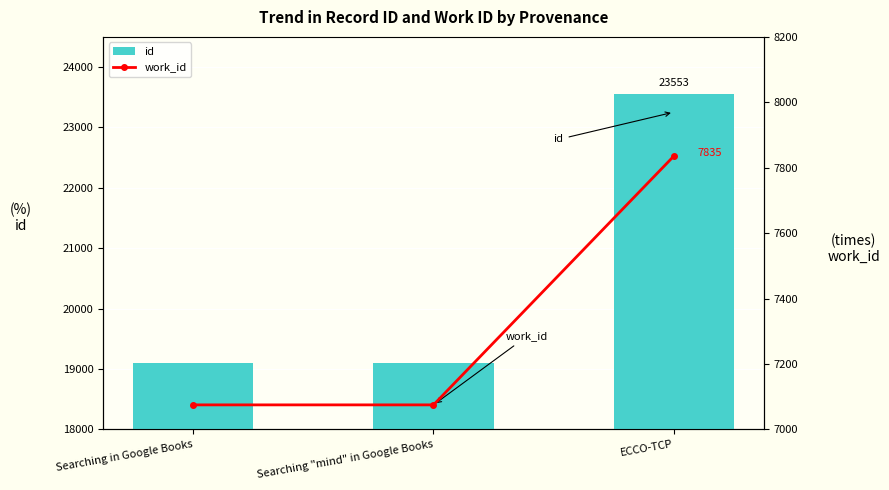

Which has a higher value, Searching "mind" in Google Books or Searching in Google Books?

Searching "mind" in Google Books